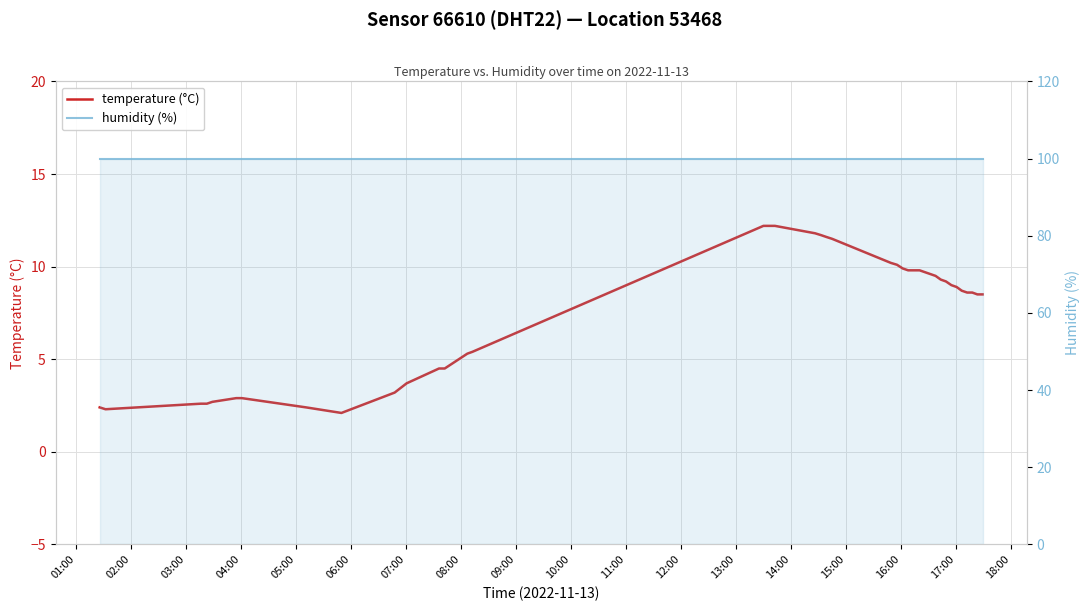

True or false: humidity has more than 0 interior local peaks.

False